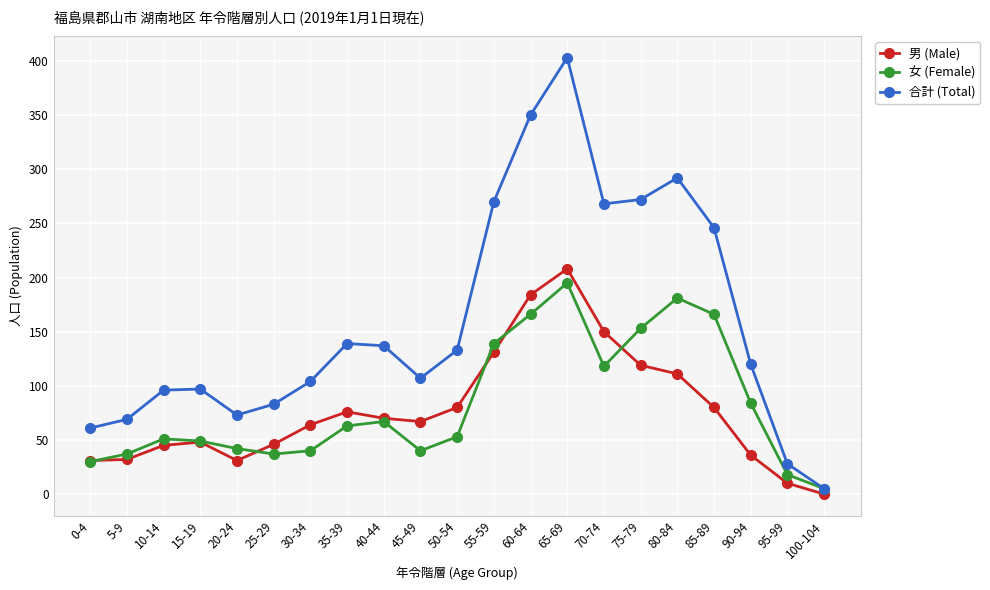

True or false: 男 (Male) has more than 1 points higher than both neighbors.

True